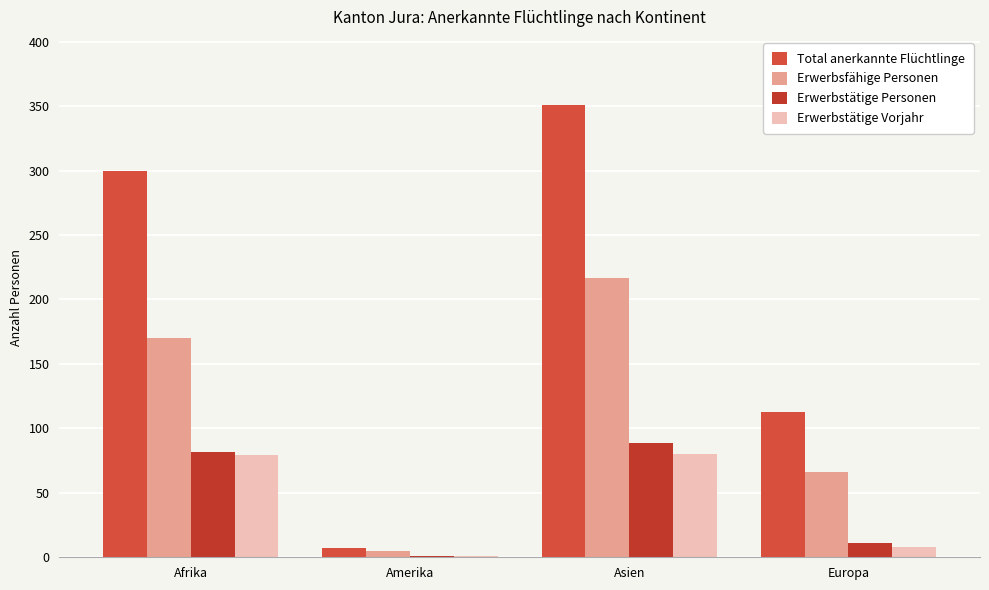

How many Erwerbsfähige Personen values are between 66 and 217?

3